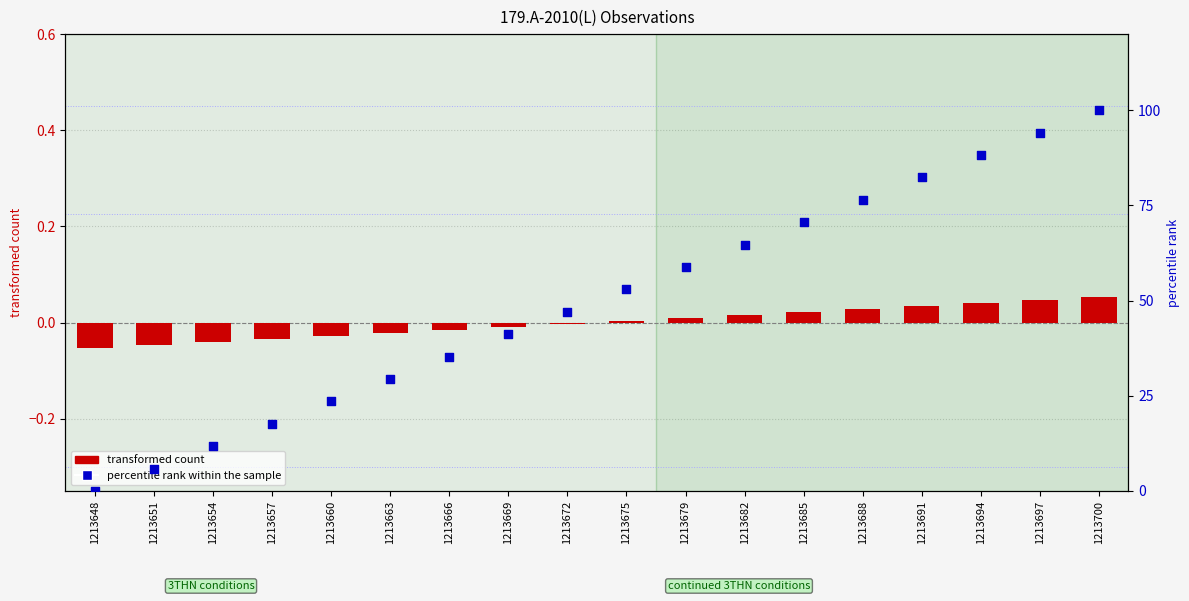

At how many categories does at least one series exceed 7?

16